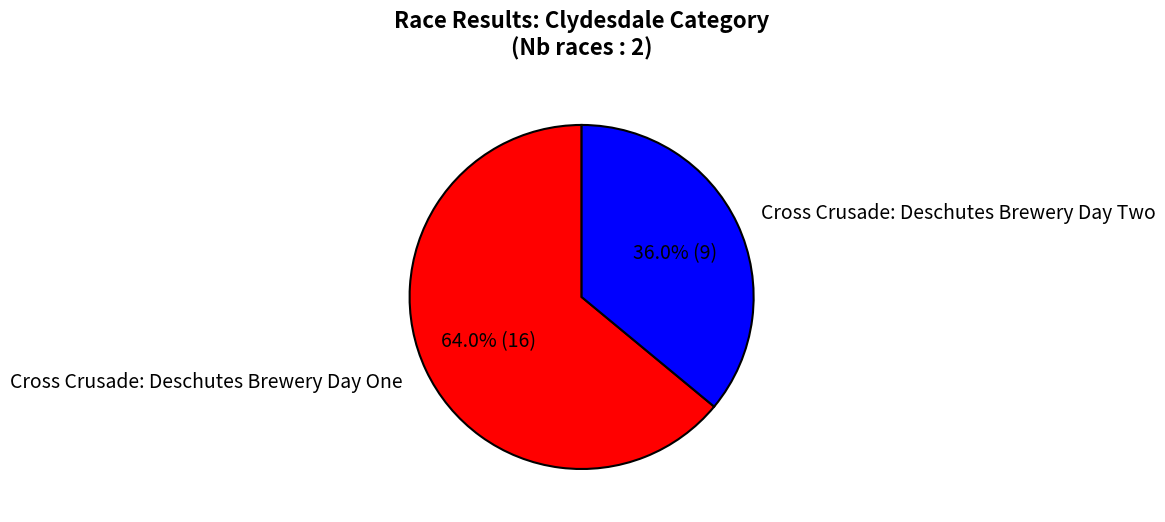

Does Cross Crusade: Deschutes Brewery Day Two account for over 50% of the chart?

No